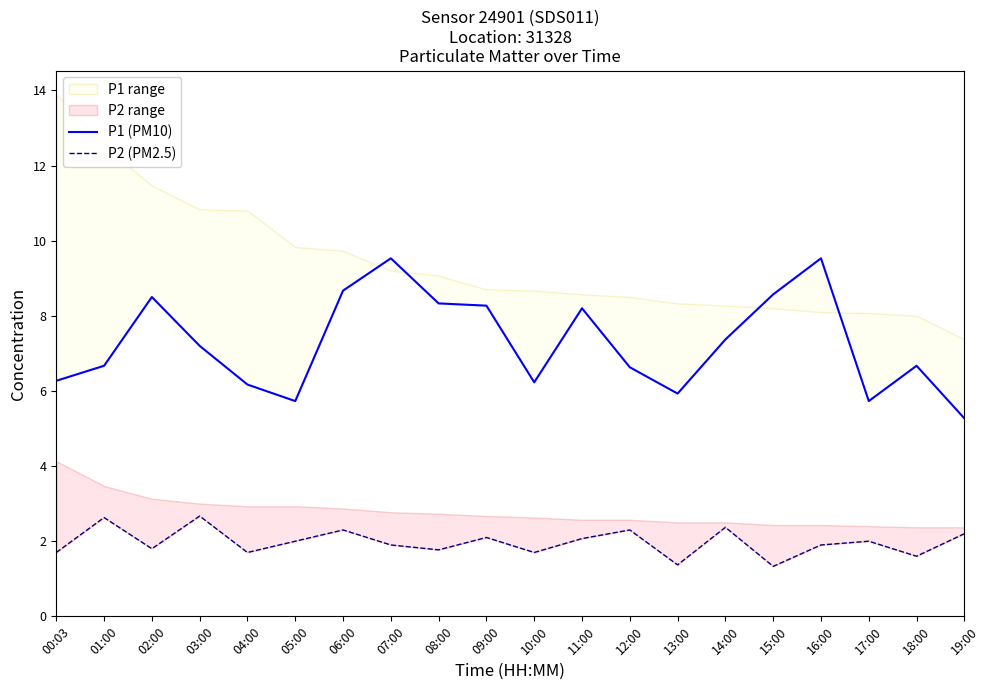

At which category is the sum across all series the highest?

07:00